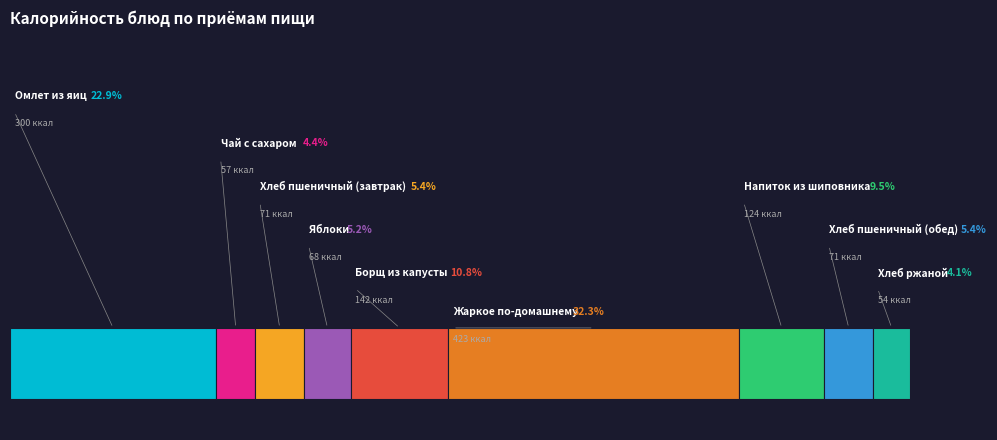

What is the change in value from Напиток из шиповника to Хлеб пшеничный (обед)?

-53